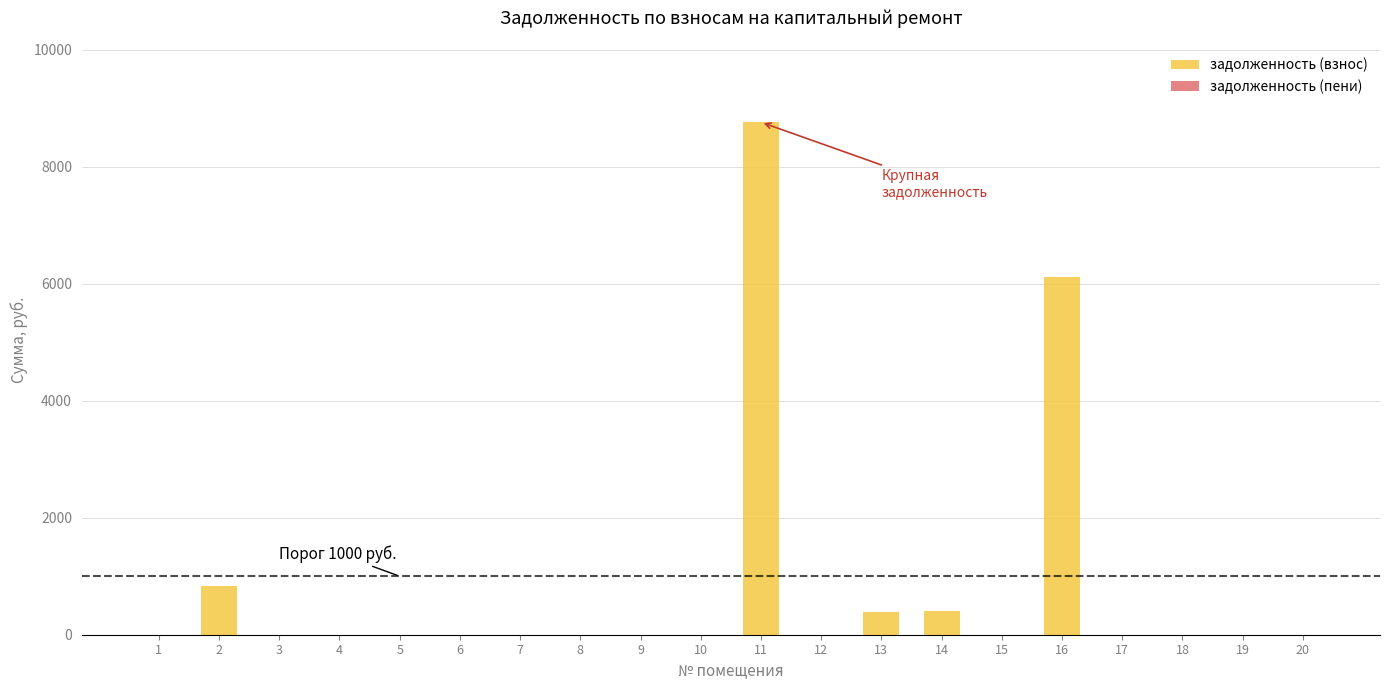

What is the change in value from 3 to 13?

+381.1